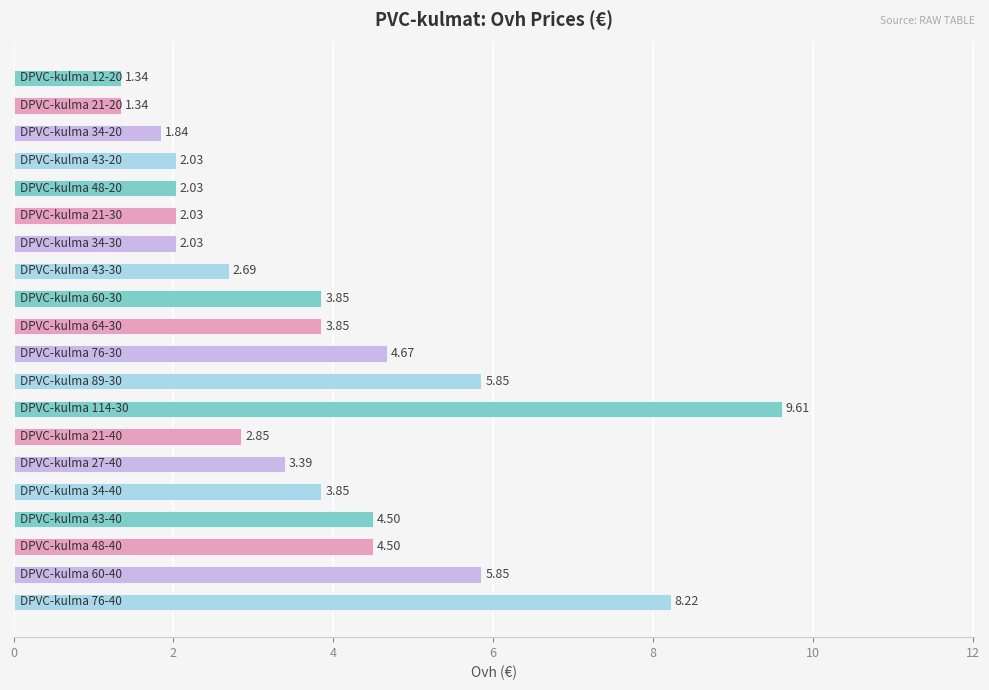

What is the difference between the second highest and second lowest values?

6.9